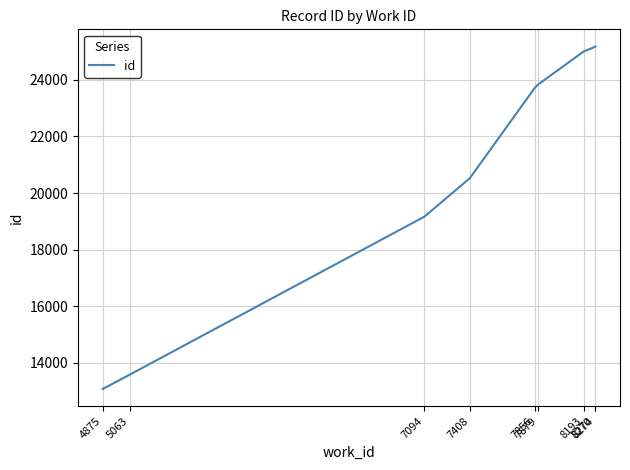

What is the minimum value shown in the chart?

13068